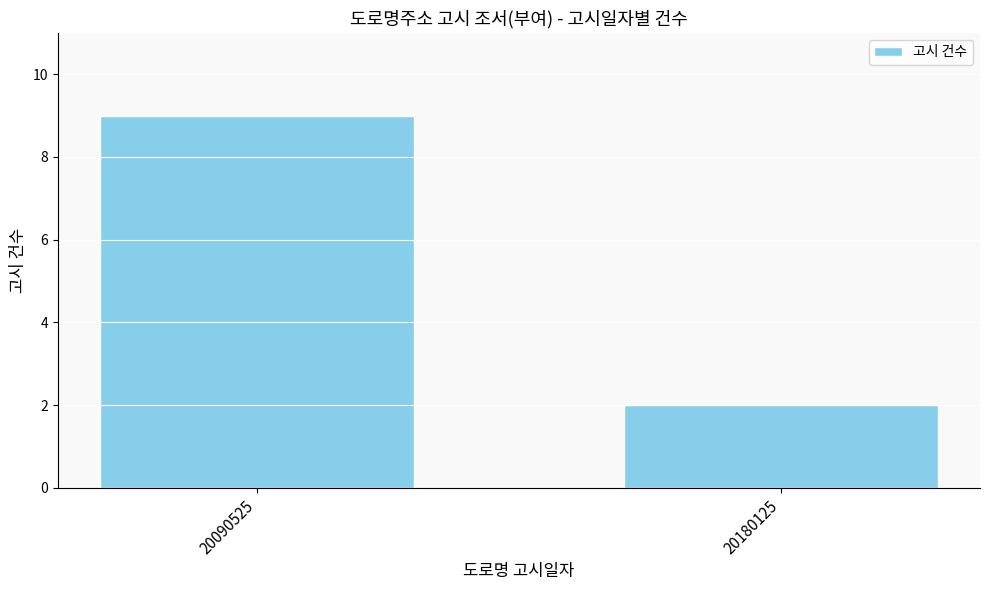

What is the maximum value shown in the chart?

9